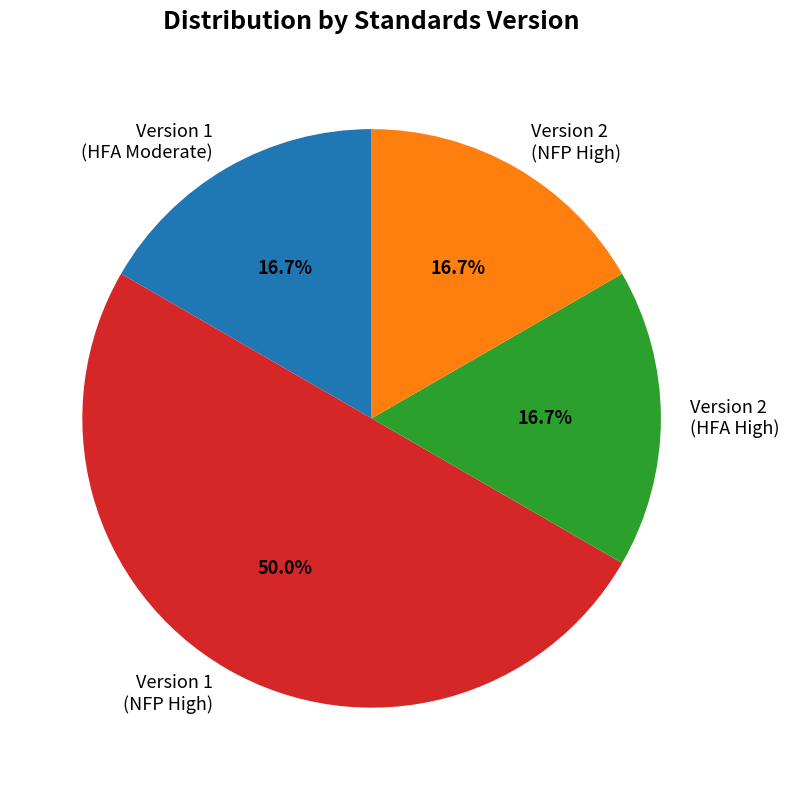

How many slices are in this pie chart?

4